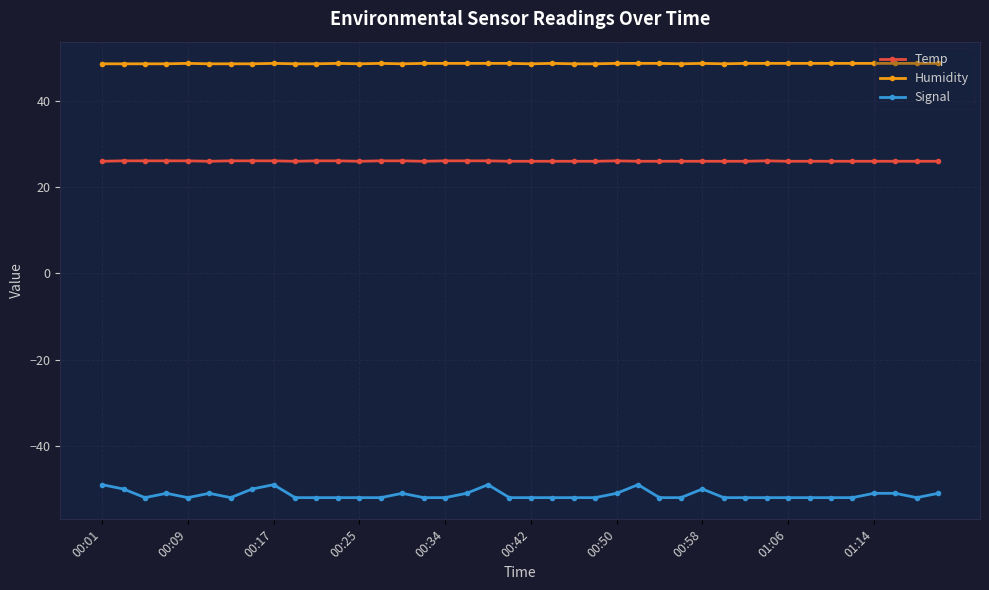

What is the difference between the second highest and minimum values in the Signal series?

3.0